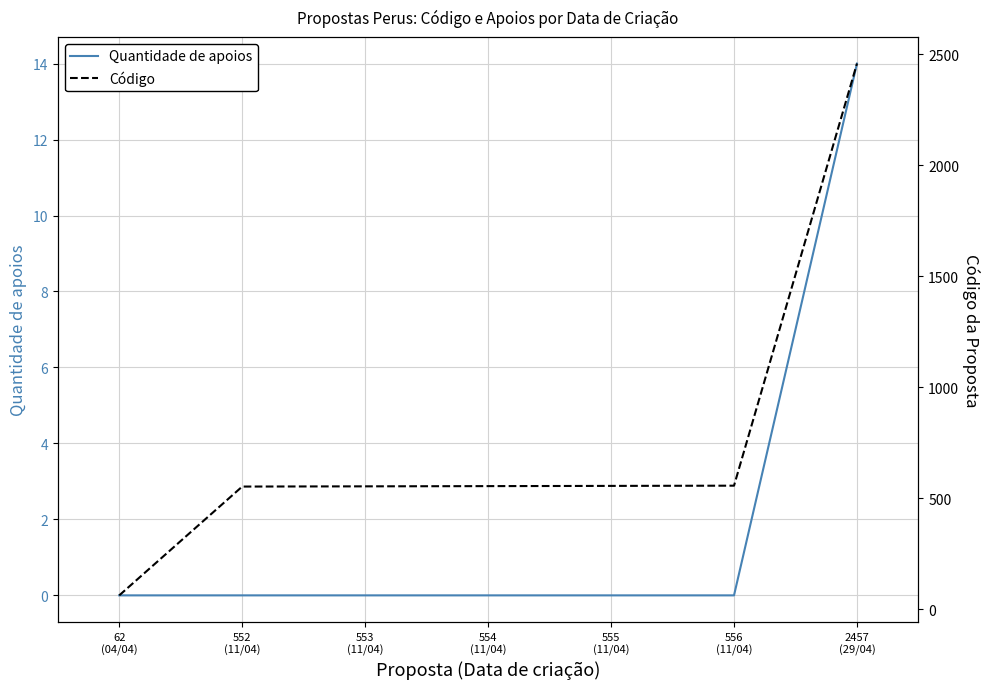

Rank the series by their maximum value, from highest to lowest.

Código, Quantidade de apoios